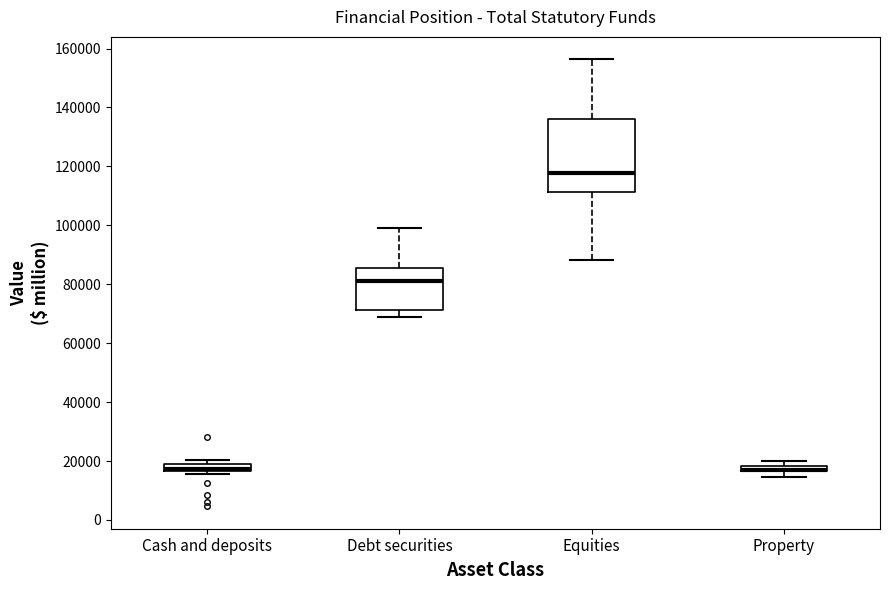

Which box is the tallest, from its lower edge to its upper edge?

Equities